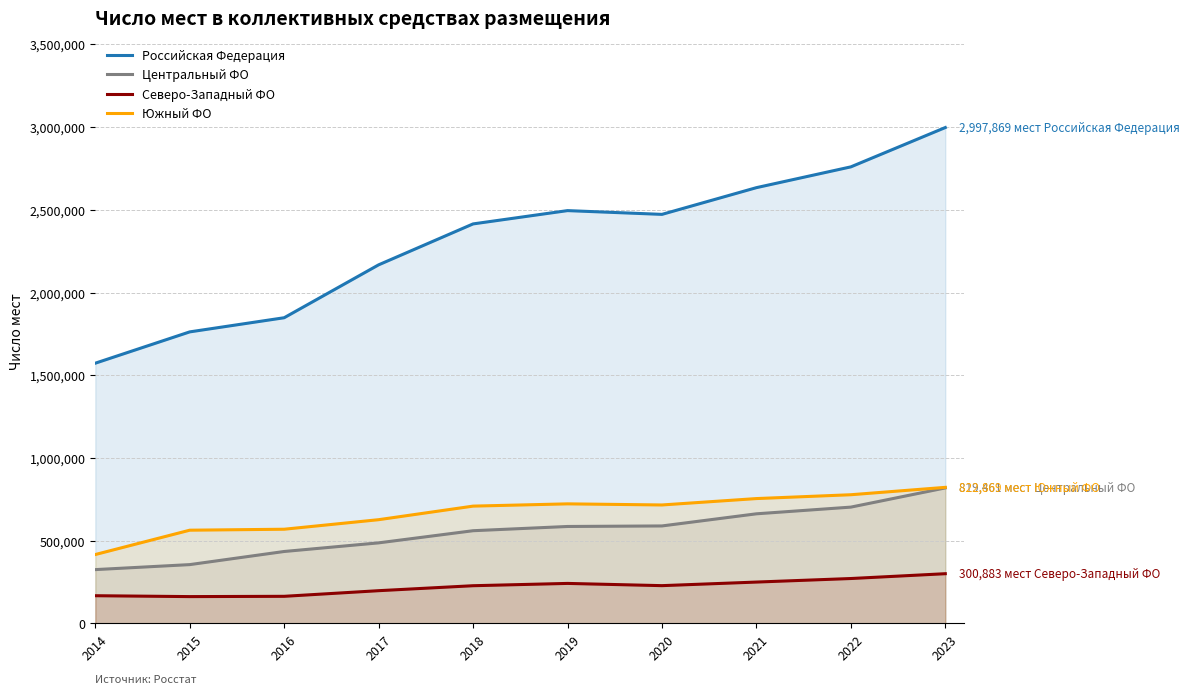

True or false: Северо-Западный ФО and Южный ФО intersect in this chart.

False